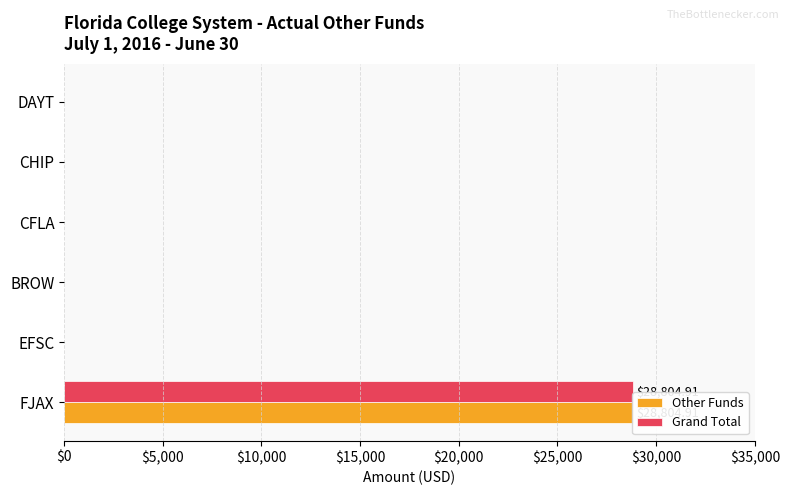

Reading left to right, extract all data points from this chart.

Other Funds: 28804.9	0.0	0.0	0.0	0.0	0.0
Grand Total: 28804.9	0.0	0.0	0.0	0.0	0.0